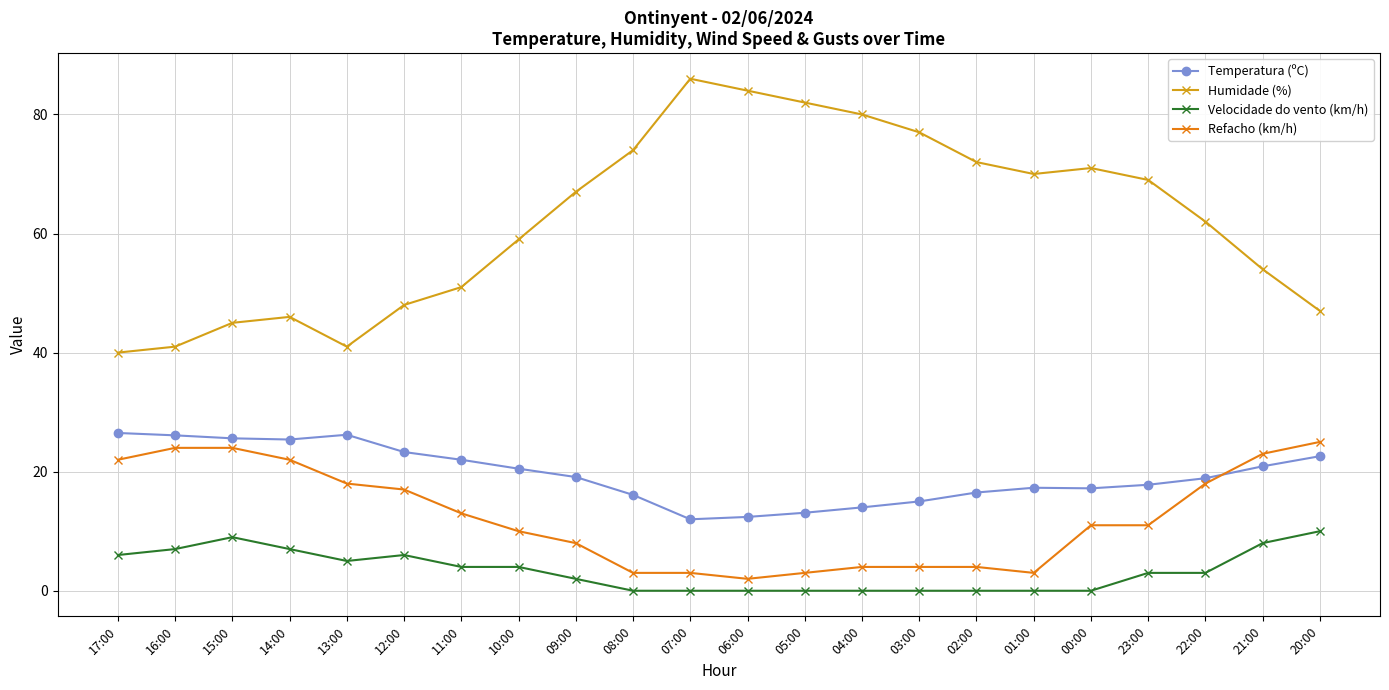

What is the value of the Temperatura (ºC) point at the 2nd from the left?

26.1